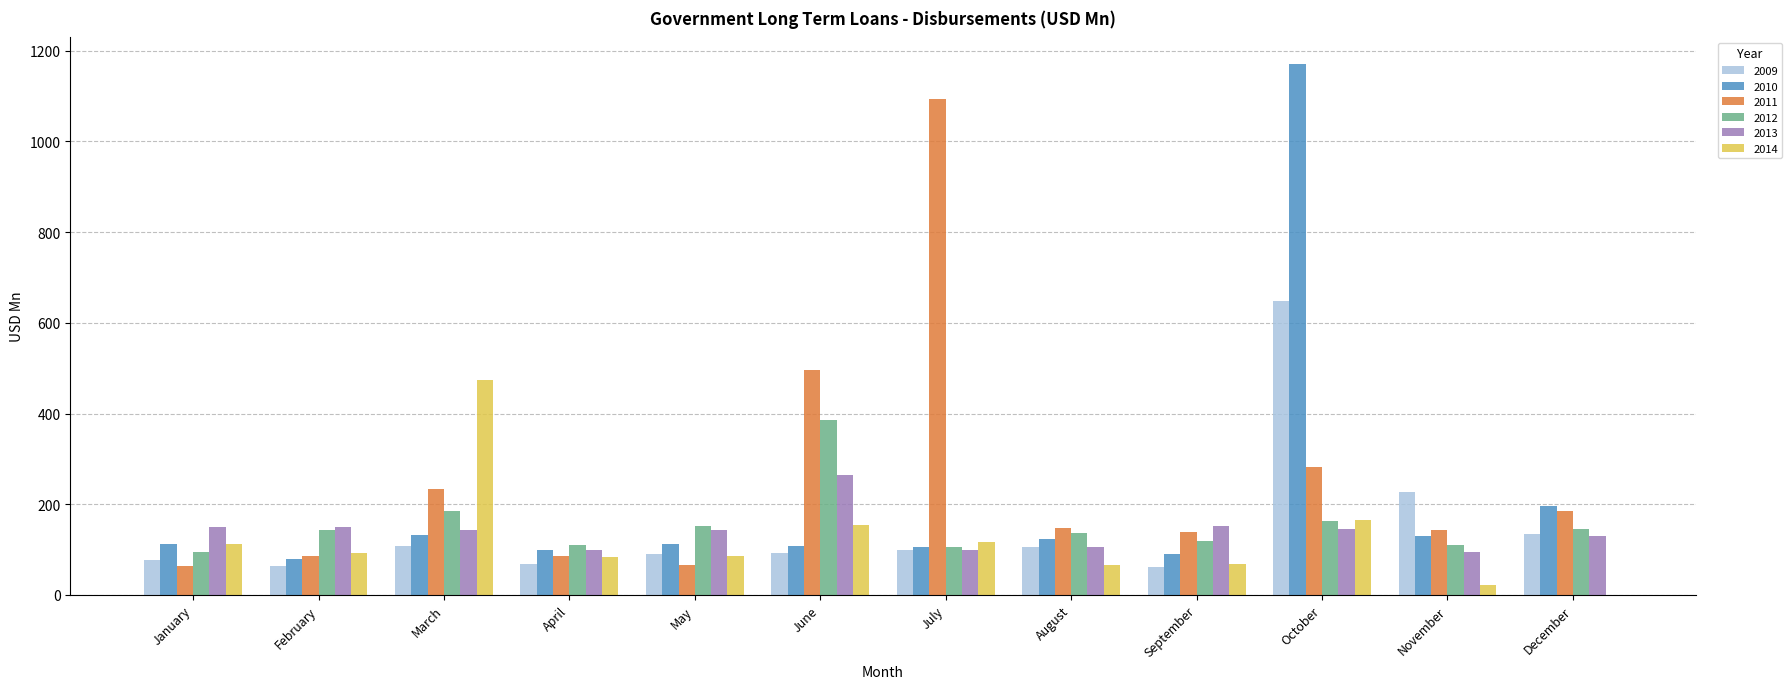

At which category does the chart reach its peak across all series?

October